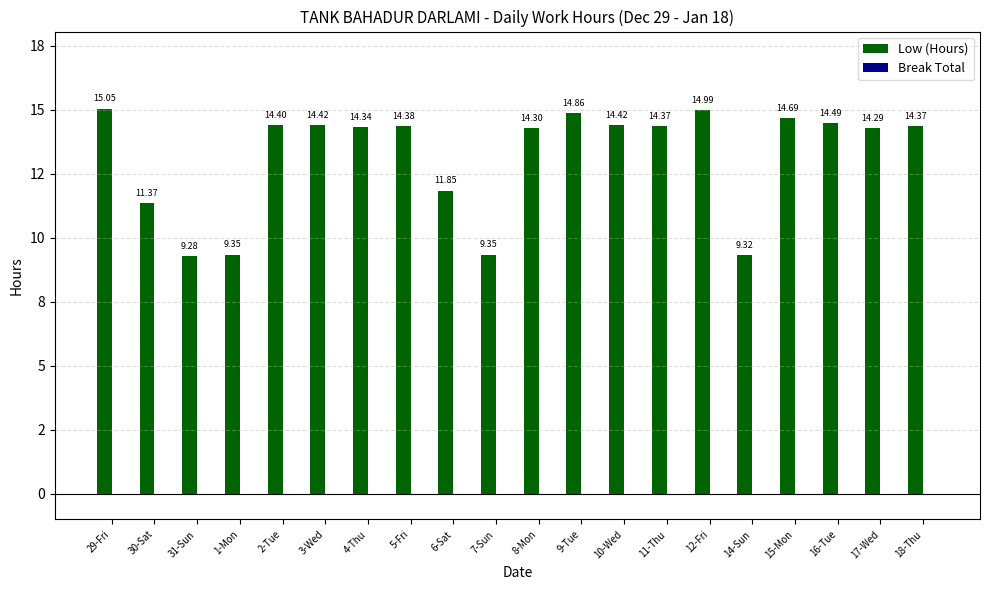

Are the bars horizontal?

No